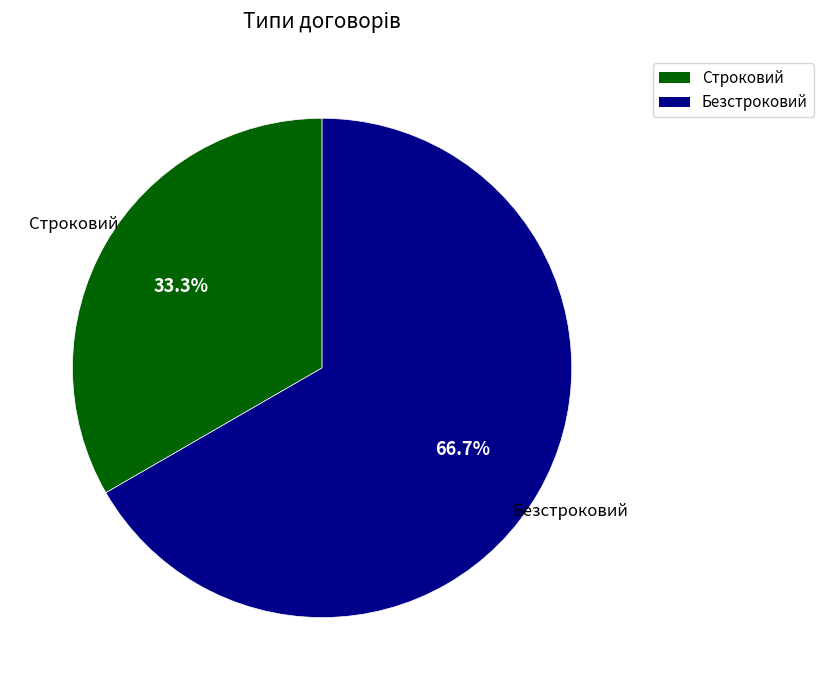

Does Безстроковий account for over 50% of the chart?

Yes